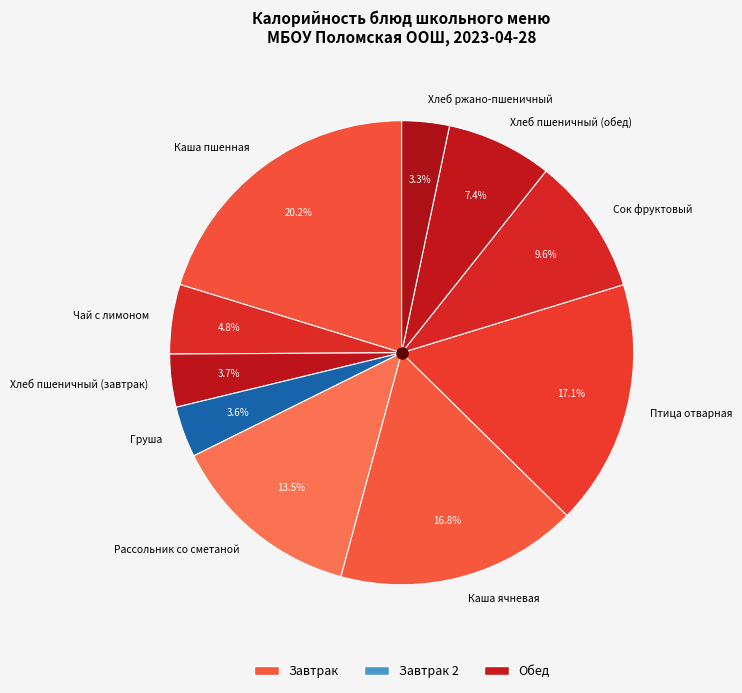

Count the number of slices in the pie.

10